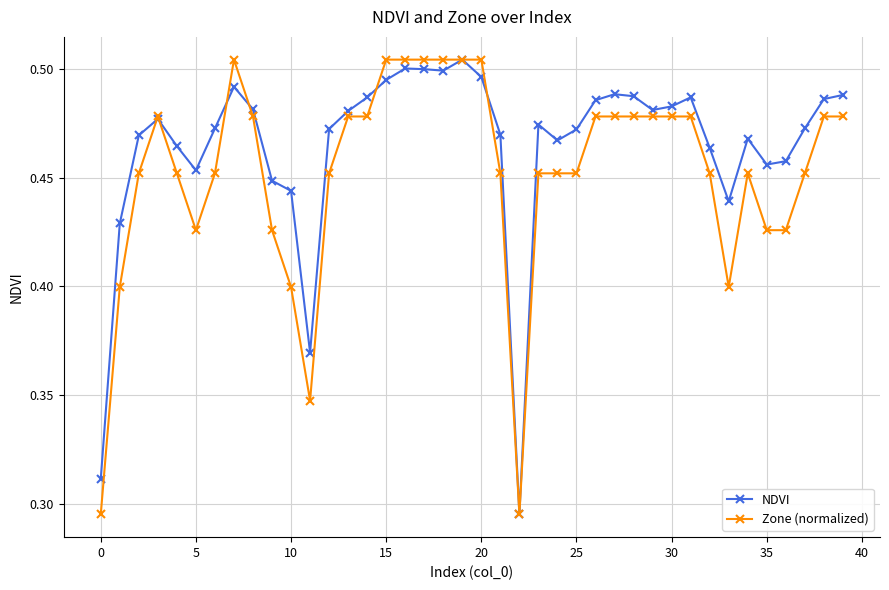

List the series in order of their overall mean, lowest first.

Zone (normalized), NDVI